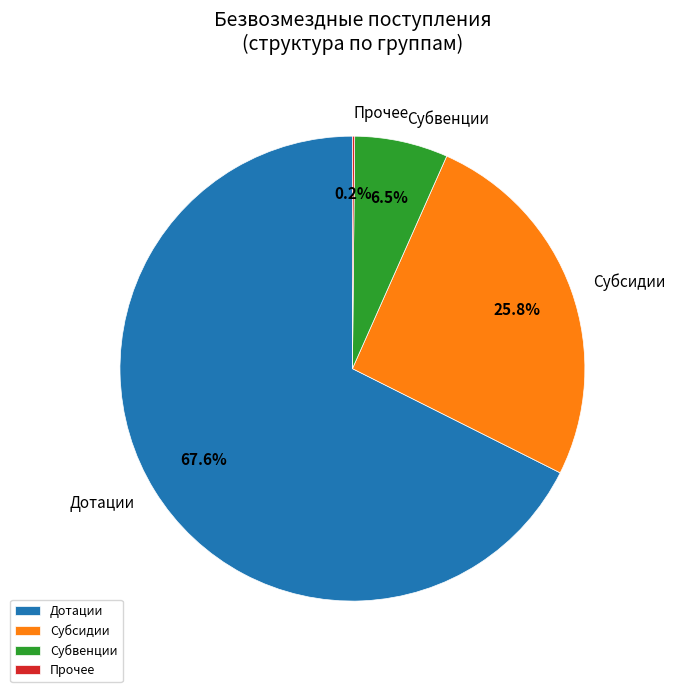

Which slice is the largest?

Дотации